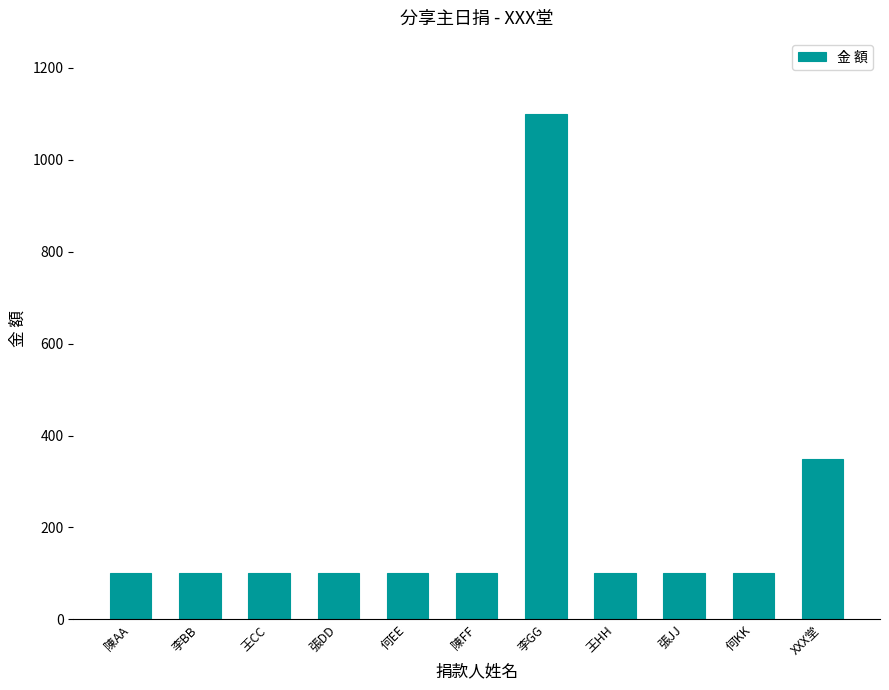

What is the difference between the values at XXX堂 and 李GG?

750